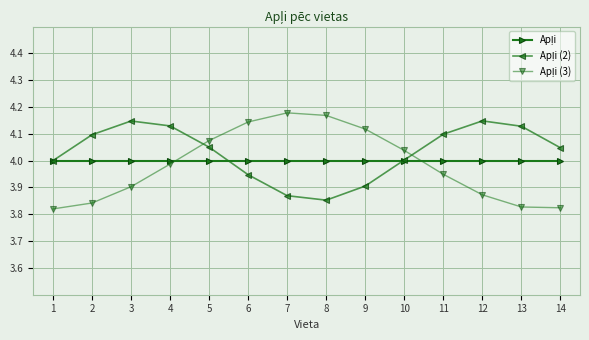

What is the spread (max minus min) of values at 6?

0.2